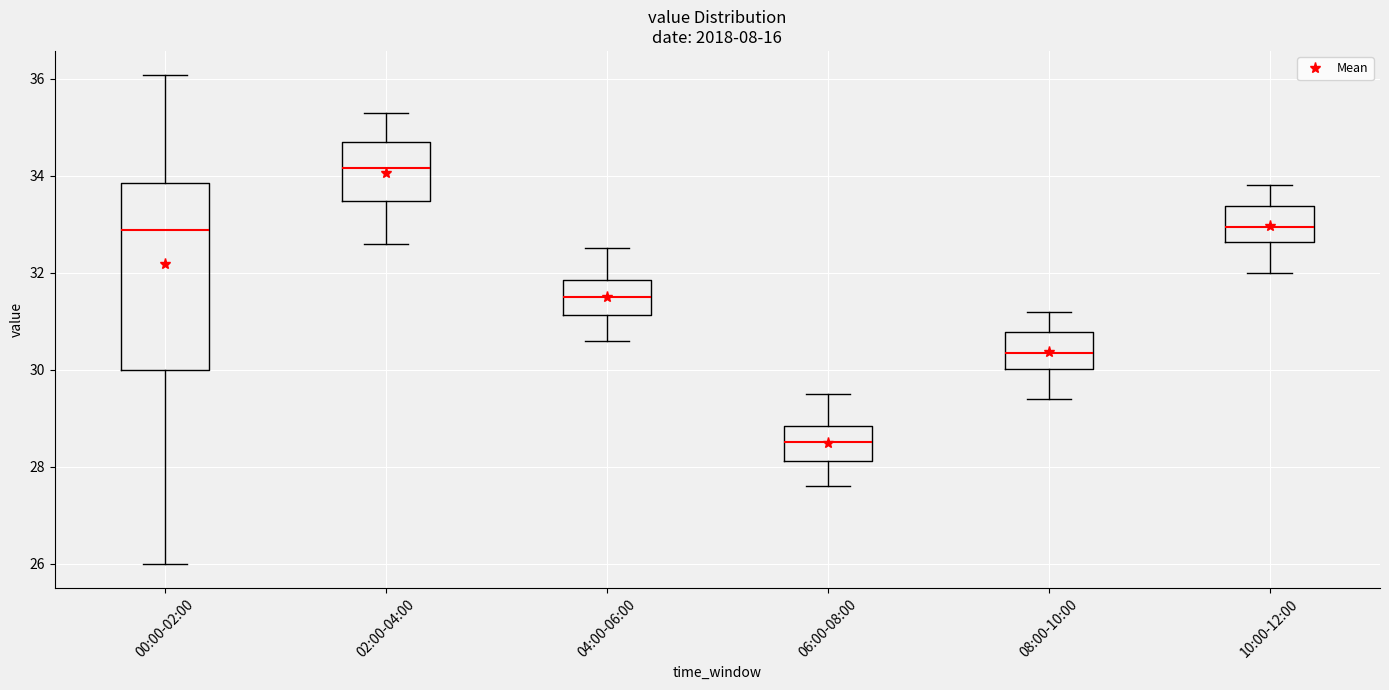

Reading left to right, transcribe this box plot: for each box, give where its median line is, the range the box spans, and where its two whiskers end, as read against the y-axis. The values are not printed on the chart, so give them approximately, as read against the axis.

00:00-02:00: median 32.8, box 30.0 to 33.8, whiskers 26.0 to 36.0
02:00-04:00: median 34.2, box 33.4 to 34.8, whiskers 32.6 to 35.4
04:00-06:00: median 31.6, box 31.2 to 31.8, whiskers 30.6 to 32.6
06:00-08:00: median 28.6, box 28.2 to 28.8, whiskers 27.6 to 29.6
08:00-10:00: median 30.4, box 30.0 to 30.8, whiskers 29.4 to 31.2
10:00-12:00: median 33.0, box 32.6 to 33.4, whiskers 32.0 to 33.8